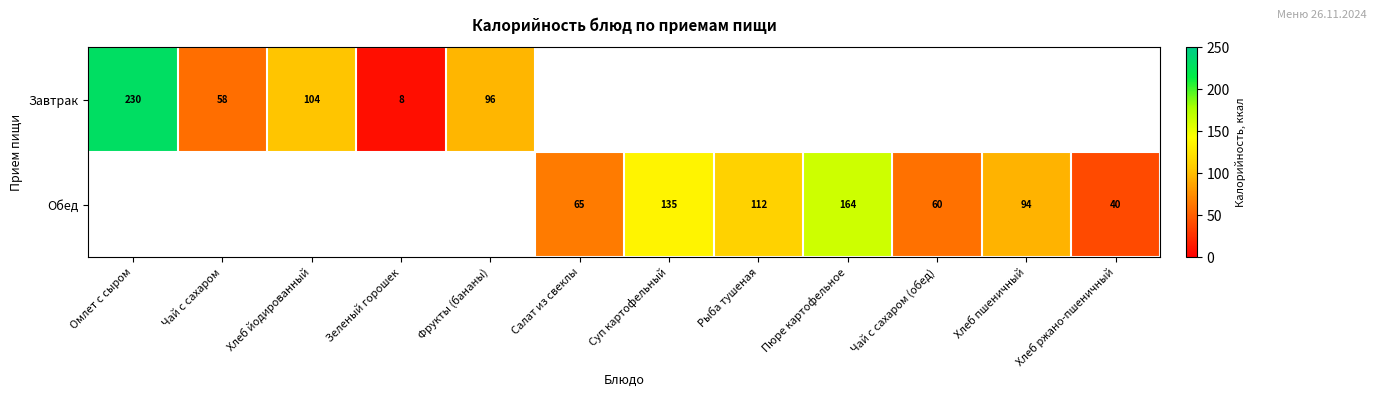

The value of Обед at Рыба тушеная is 78.2. True or false?

False